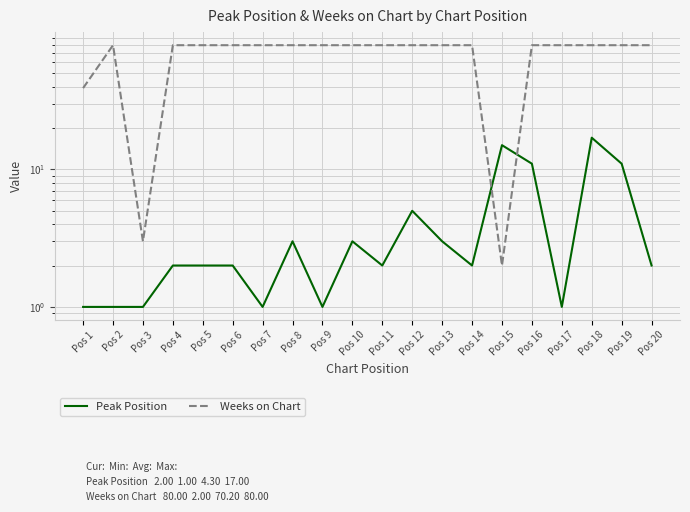

What is the difference between the second highest and minimum values in the Peak Position series?

14